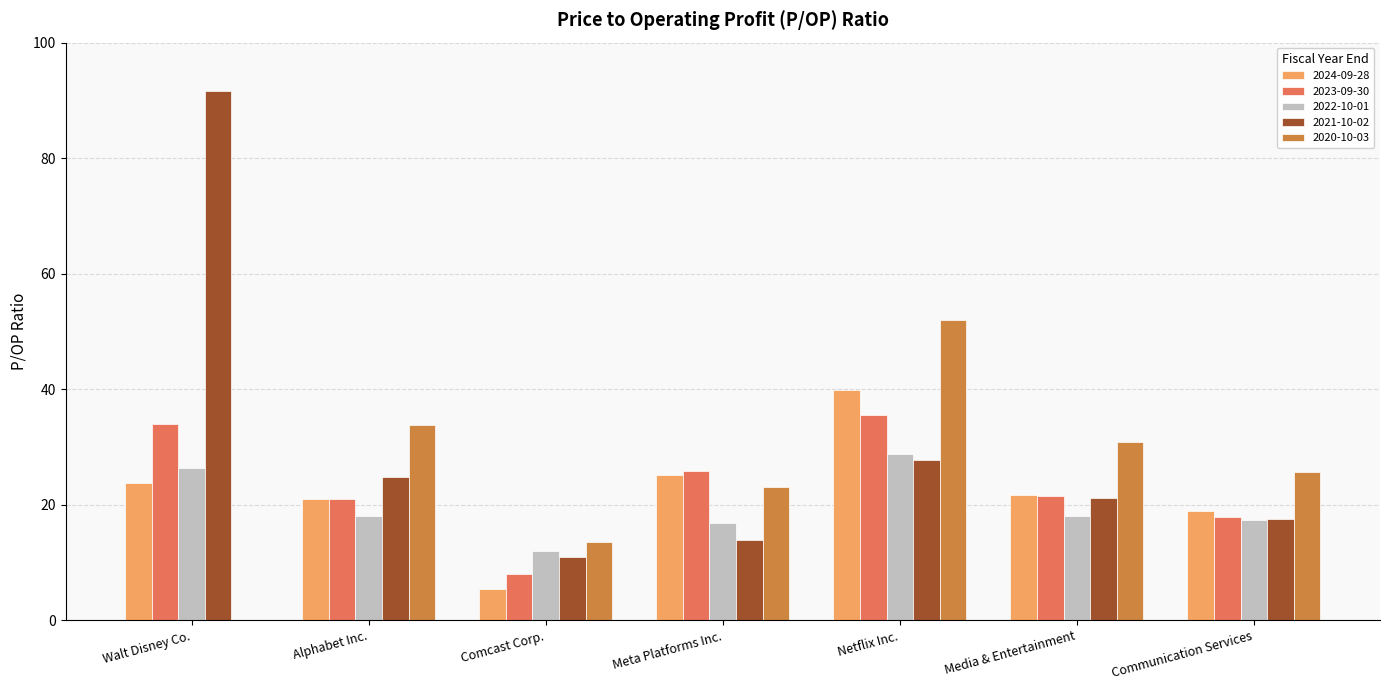

What is the maximum value for 2021-10-02?

91.5